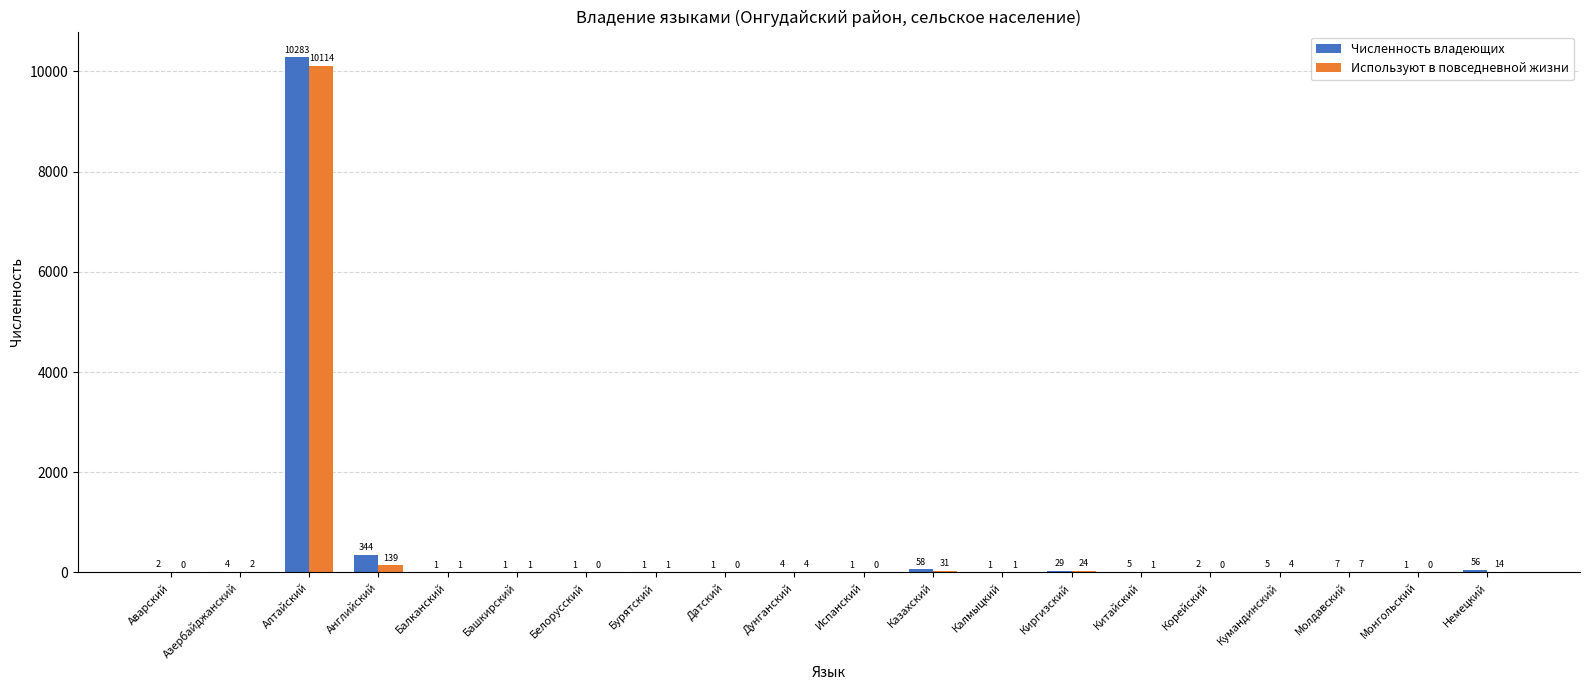

Which series has the largest total across all categories?

Численность владеющих